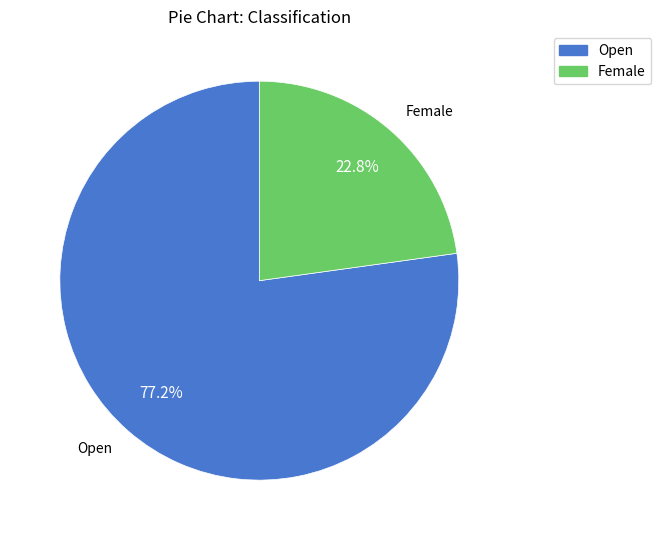

What percentage do Open and Female together represent?

100.0%